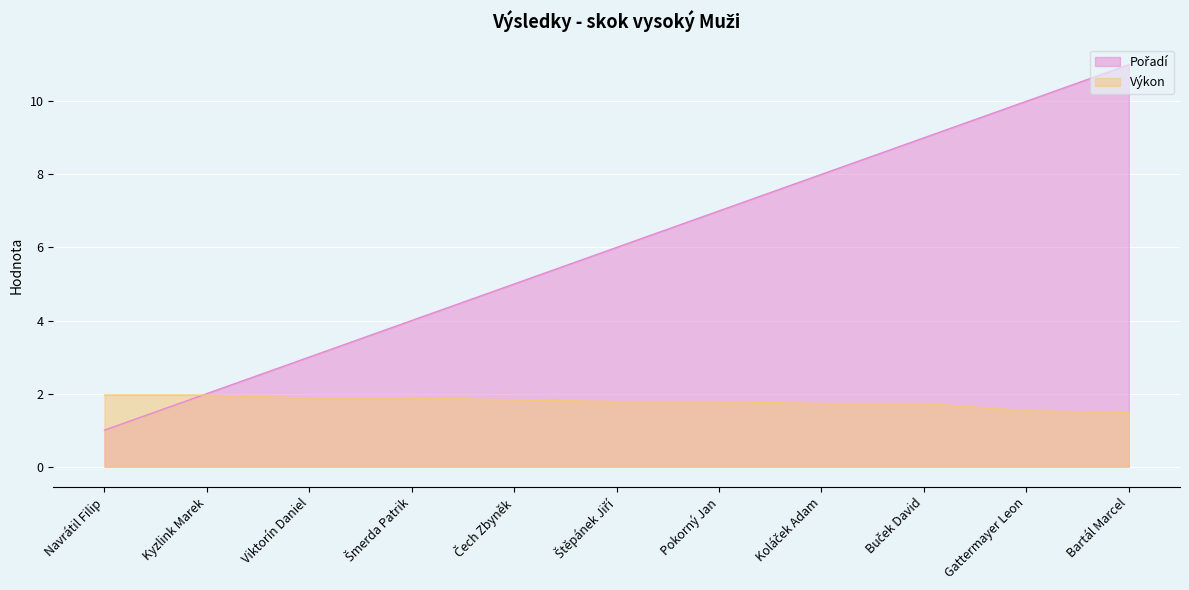

List the series in order of their peak value, highest first.

Pořadí, Výkon